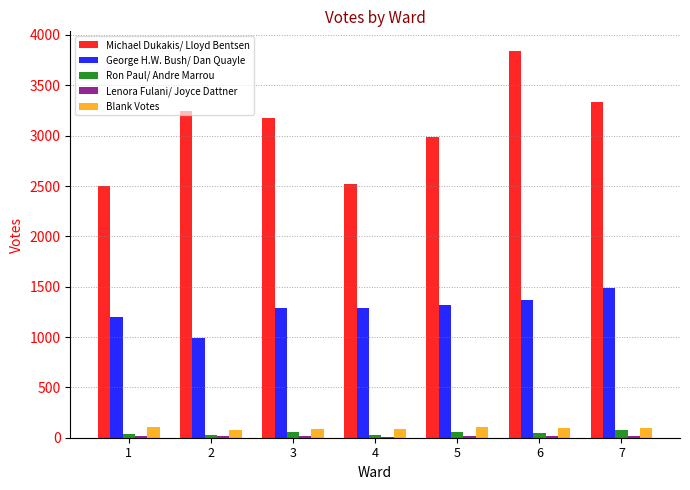

What is the spread (max minus min) of values at 6?

3824